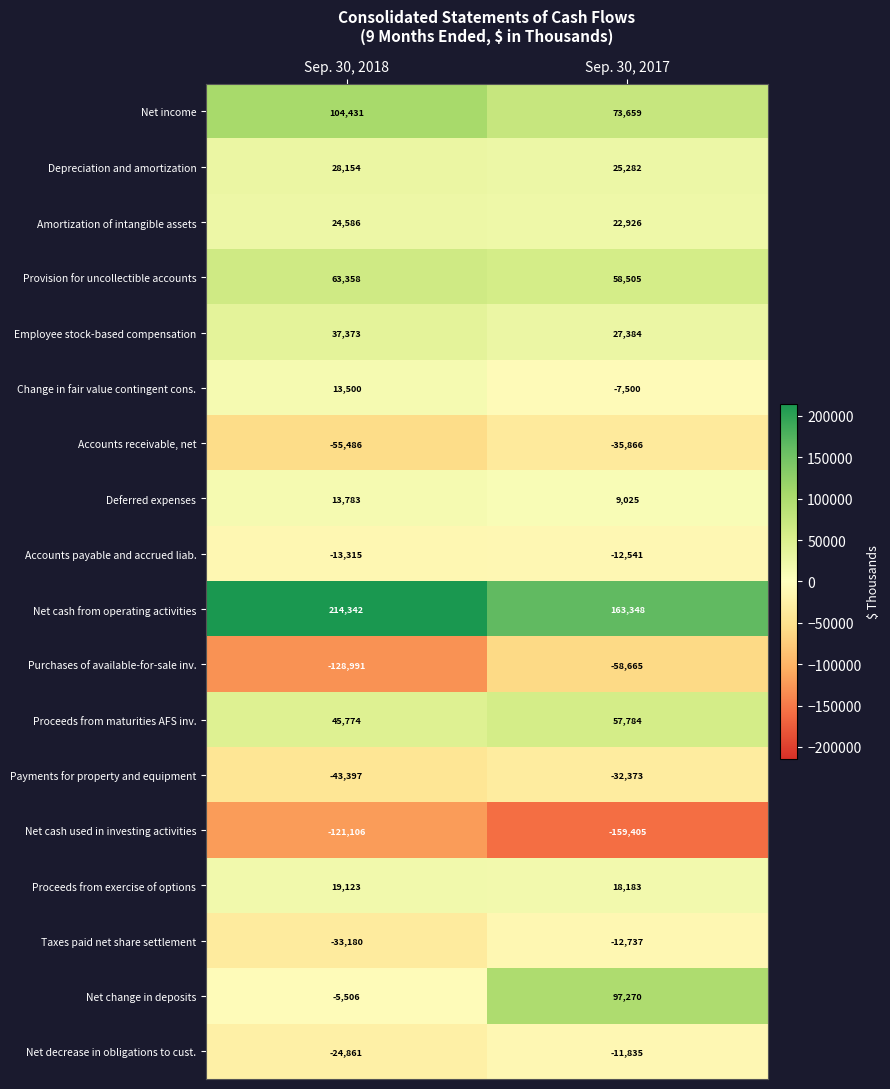

How many negative values does the Change in fair value contingent cons. series have?

1